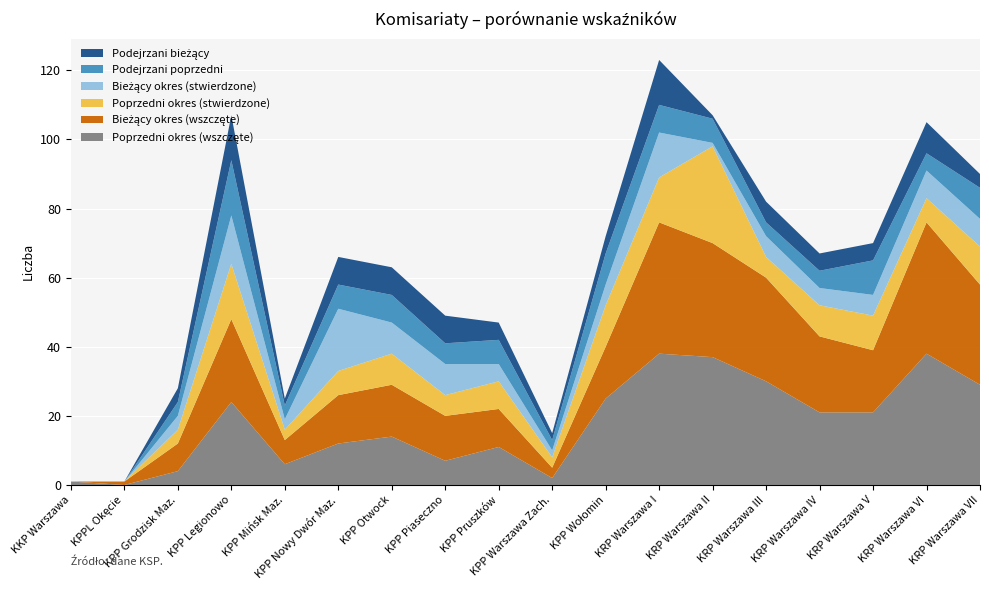

Reading left to right, what are all the values shown in this chart?

Poprzedni okres (wszczęte): 1	0	4	24	6	12	14	7	11	2	25	38	37	30	21	21	38	29
Bieżący okres (wszczęte): 0	1	8	24	7	14	15	13	11	3	15	38	33	30	22	18	38	29
Poprzedni okres (stwierdzone): 0	0	4	16	3	7	9	6	8	3	12	13	28	6	9	10	7	11
Bieżący okres (stwierdzone): 0	0	4	14	3	18	9	9	5	2	6	13	1	6	5	6	8	8
Podejrzani poprzedni: 0	0	4	16	4	7	8	6	7	3	9	8	7	4	5	10	5	9
Podejrzani bieżący: 0	0	4	13	2	8	8	8	5	2	5	13	1	6	5	5	9	4